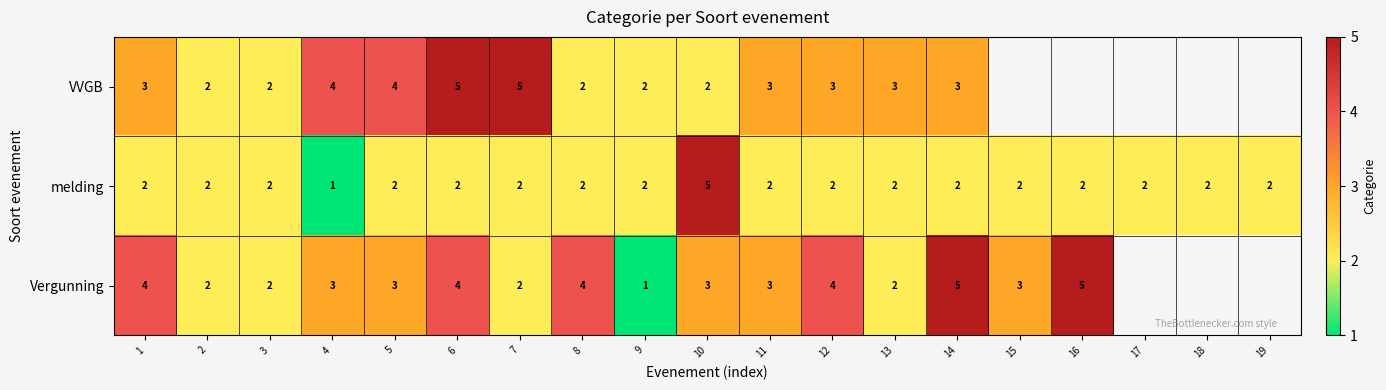

Which category has the lowest value across all series?

4